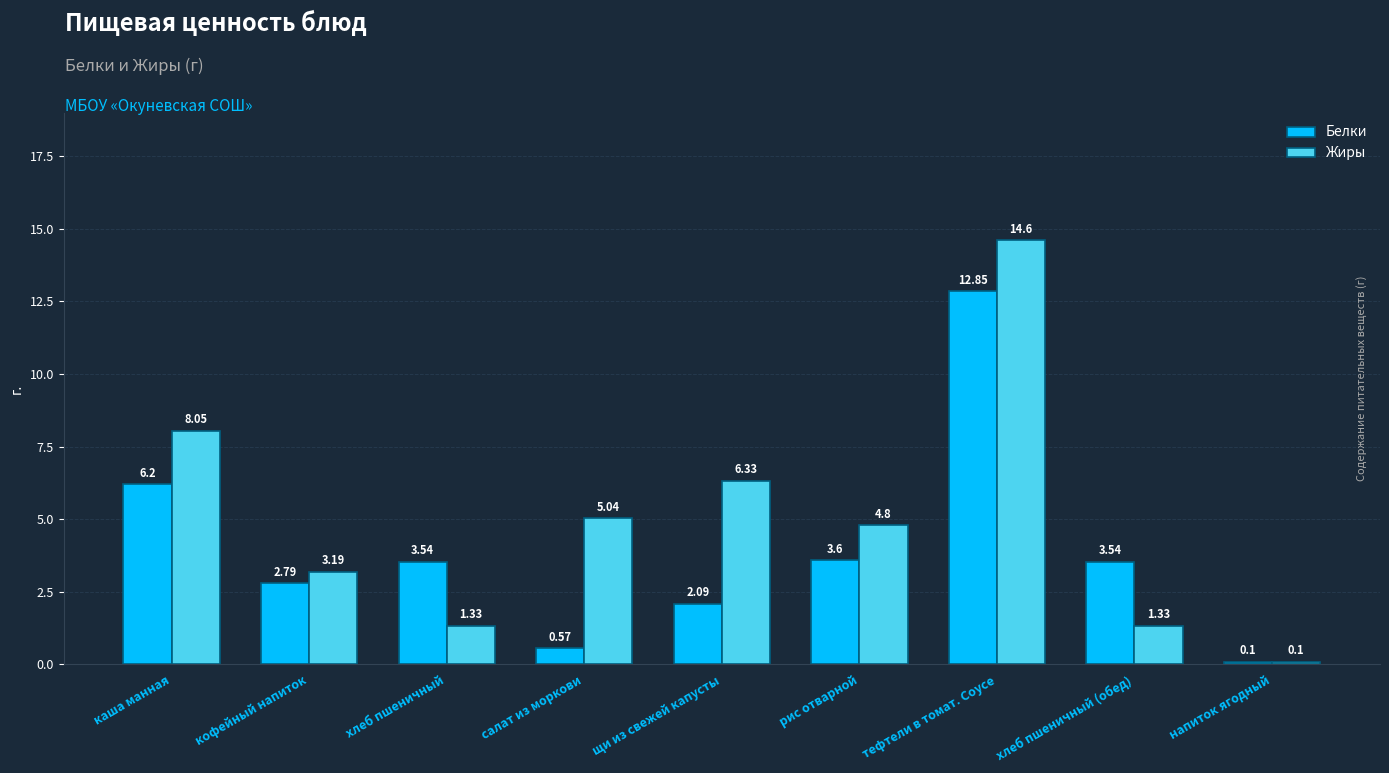

How many data points does each series have?

9